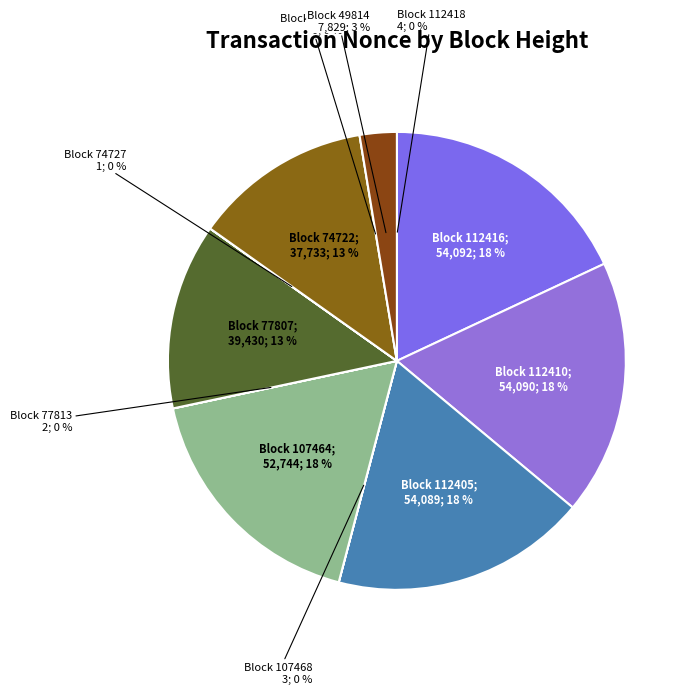

To the nearest percent, what is the average slice percentage?

8%